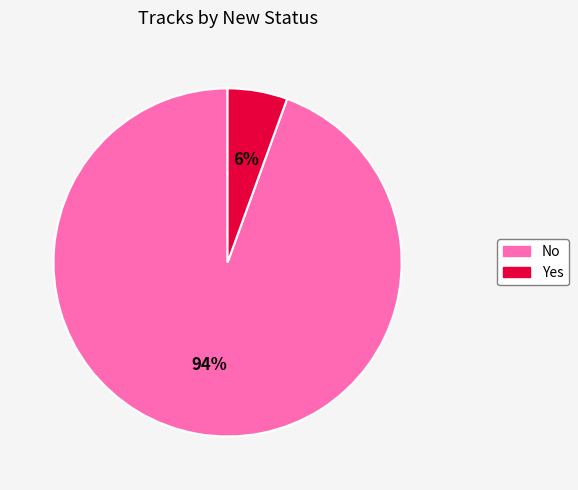

Which slice represents more than half of the pie?

No